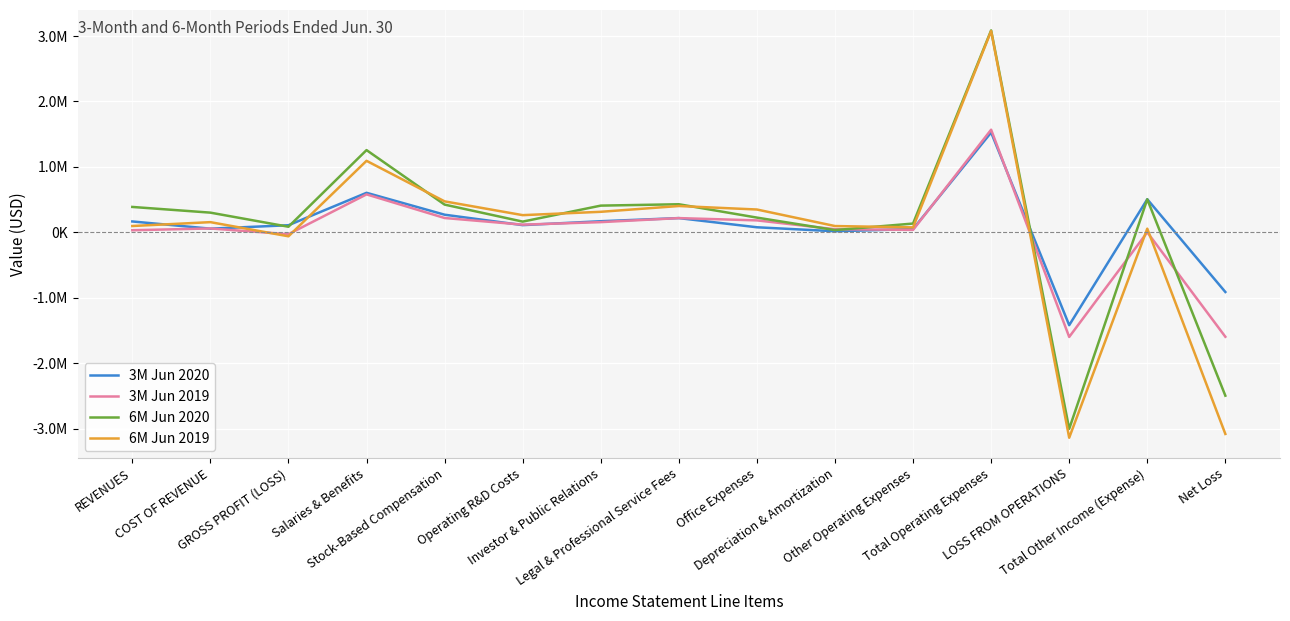

What is the minimum value for 3M Jun 2020?

-1416550